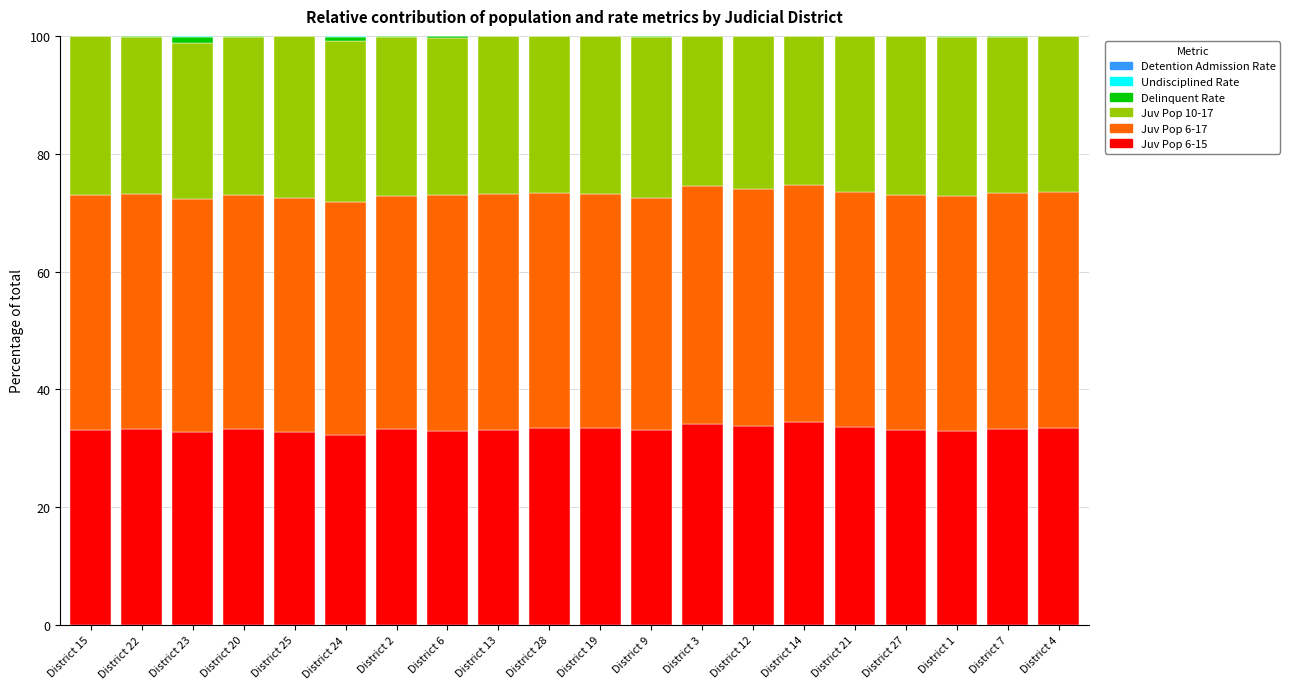

What is the maximum value for Juv Pop 6-15?

34.5